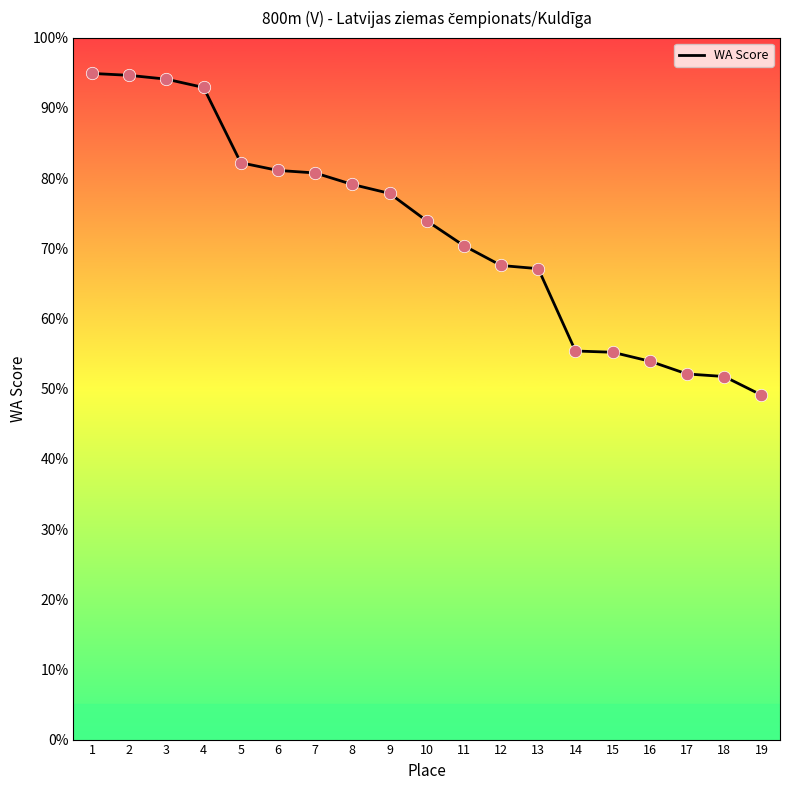

Between 8 and 2, which is larger?

2